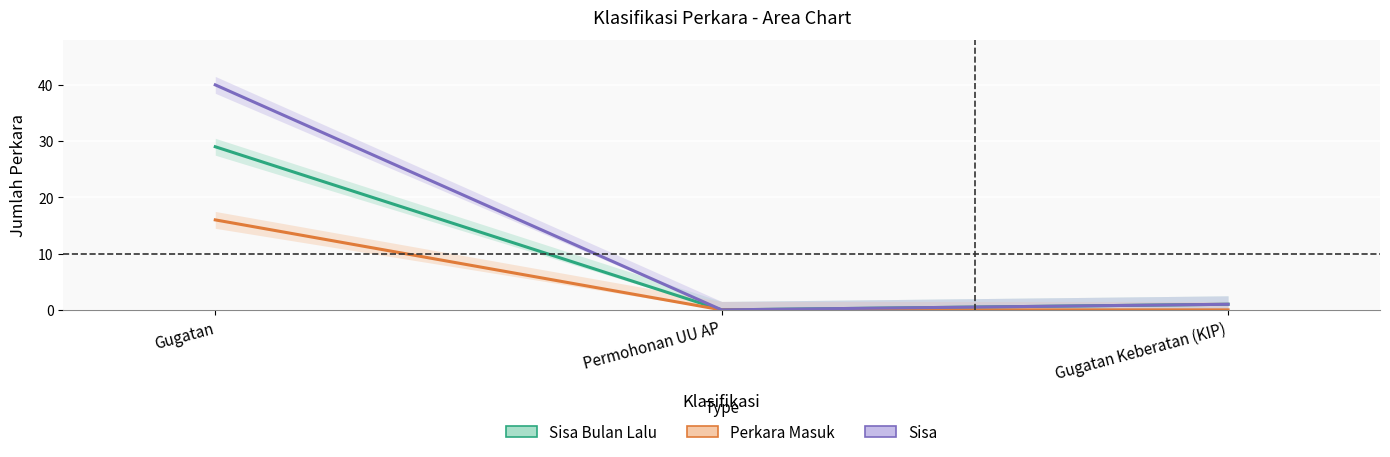

What is the sum of all Sisa values?

41